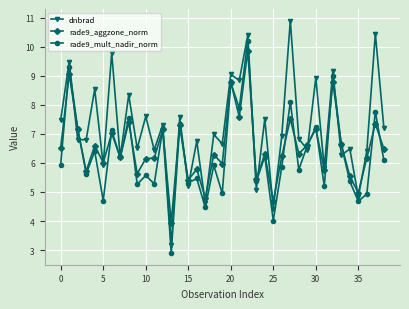

Which series has the widest spread of values?

dnbrad